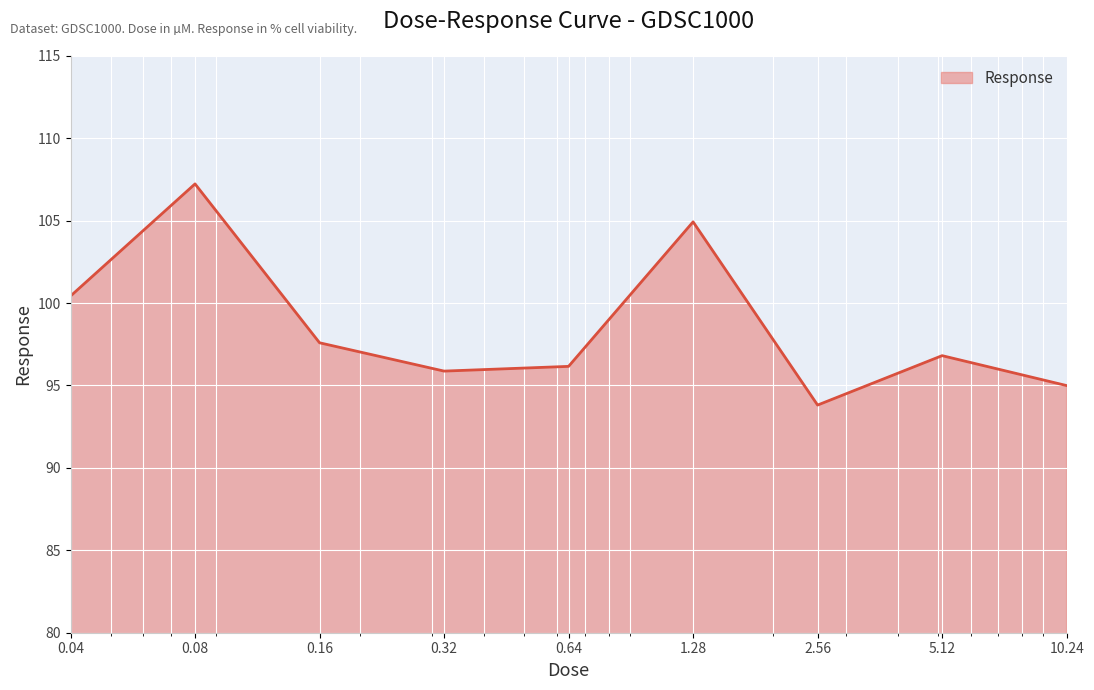

What is the difference between the maximum and minimum values?

13.4